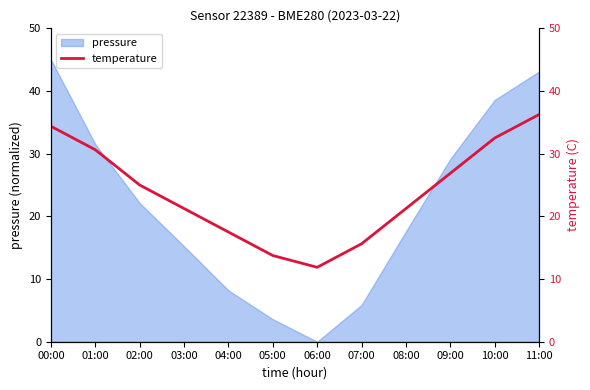

Reading right to left, what are all the values shown in this chart?

36.2	32.5	26.9	21.2	15.6	11.9	13.7	17.5	21.2	25.0	30.6	34.4